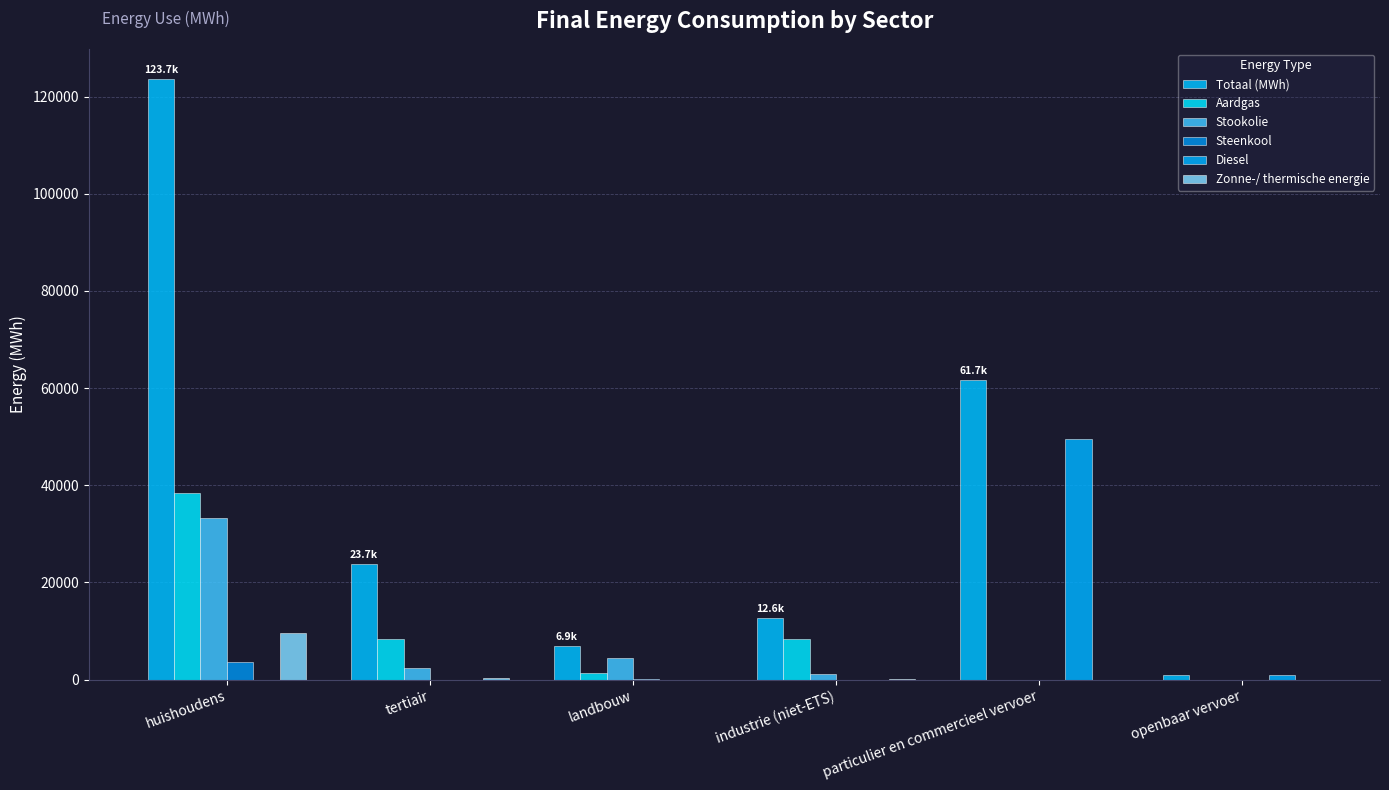

Are the bars grouped side by side (vs. stacked)?

Yes